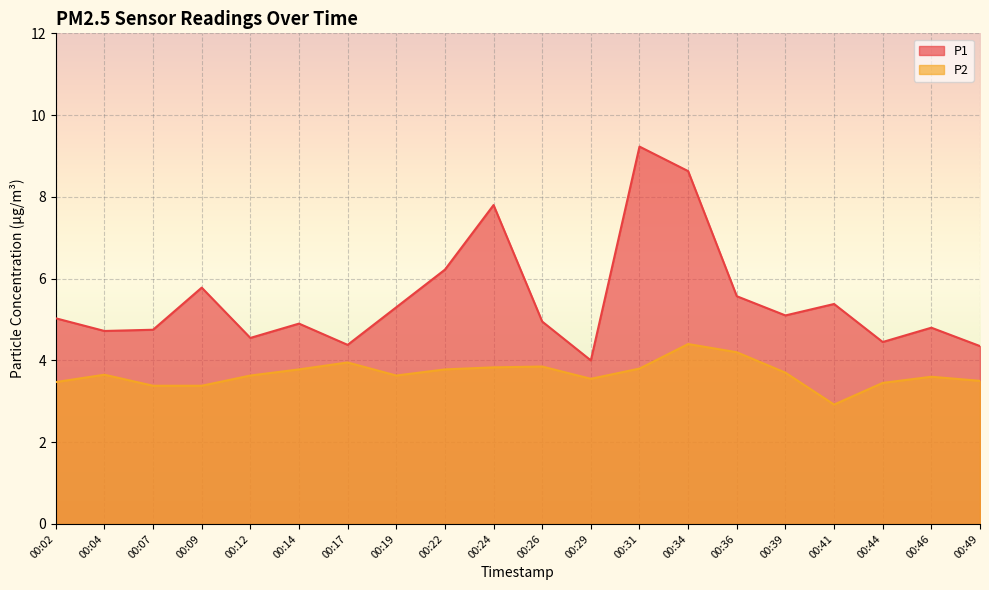

At 00:14, list the series in order from largest to smallest.

P1, P2